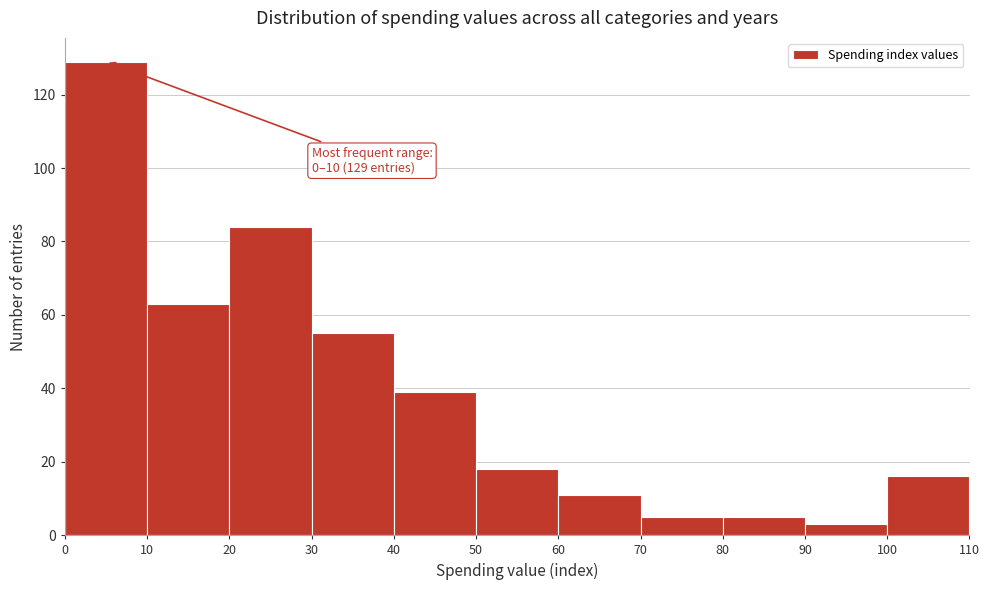

Over which range of the x-axis is the bar tallest?

0 to 10